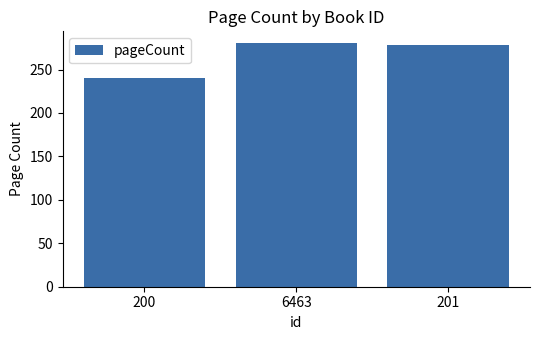

Count the number of data series in this chart.

1